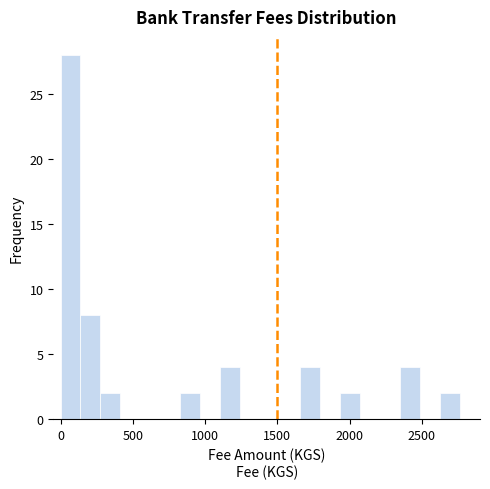

Read against the x-axis, roughly where is the centre of the tallest bar?

50